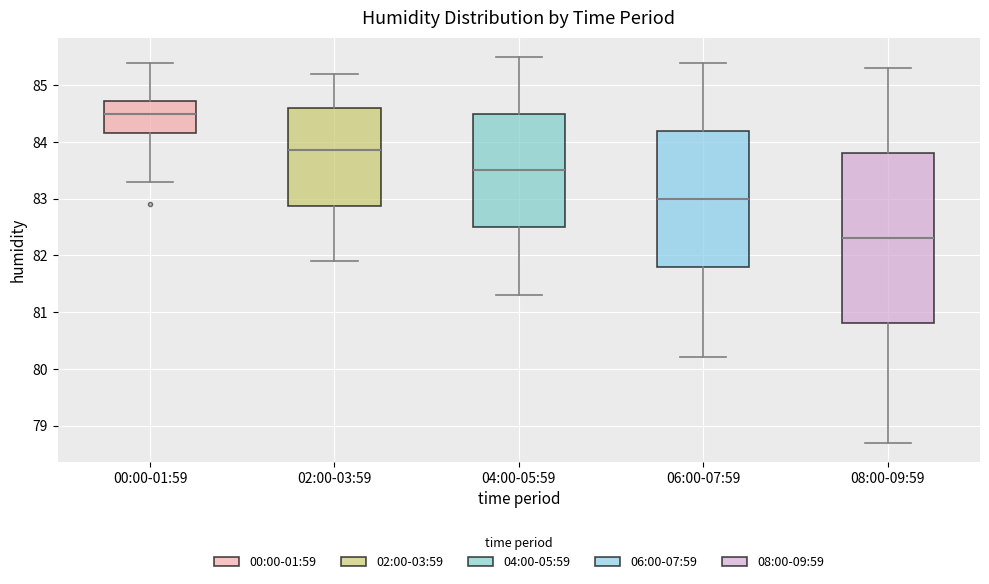

Reading left to right, transcribe this box plot: for each box, give where its median line is, the range the box spans, and where its two whiskers end, as read against the y-axis. The values are not printed on the chart, so give them approximately, as read against the axis.

00:00-01:59: median 84.5, box 84.2 to 84.7, whiskers 83.3 to 85.4
02:00-03:59: median 83.9, box 82.9 to 84.6, whiskers 81.9 to 85.2
04:00-05:59: median 83.5, box 82.5 to 84.5, whiskers 81.3 to 85.5
06:00-07:59: median 83.0, box 81.8 to 84.2, whiskers 80.2 to 85.4
08:00-09:59: median 82.3, box 80.8 to 83.8, whiskers 78.7 to 85.3